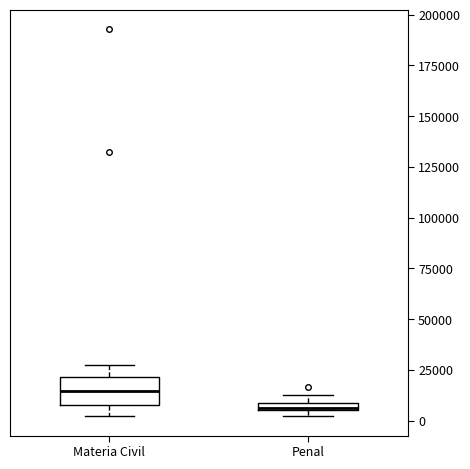

Where does the median line of the box for Materia Civil sit on the y-axis? The values are not printed on the chart, so give them approximately, as read against the axis.

15000